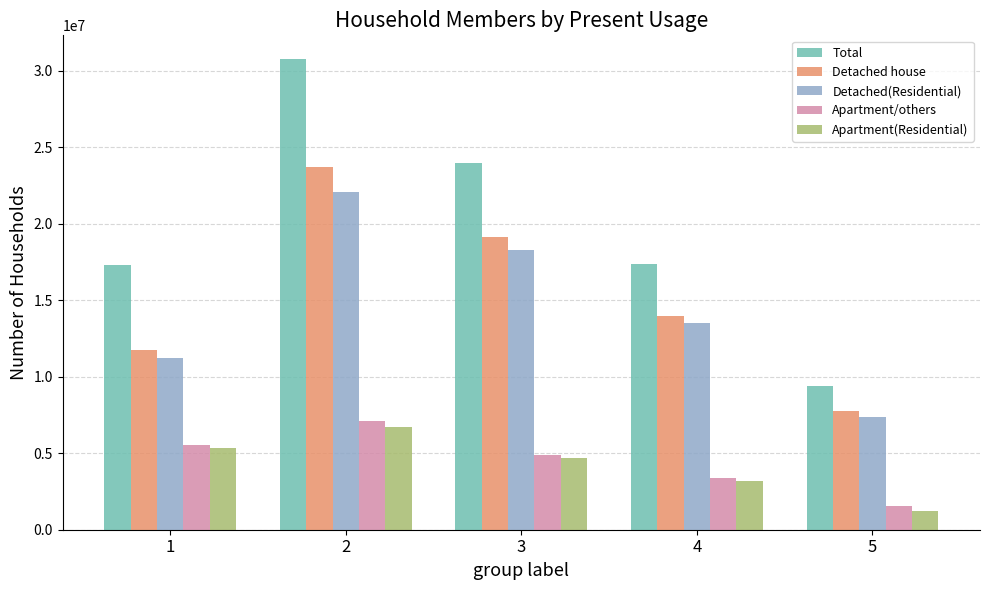

The Apartment(Residential) series shows 9769018 at 2. True or false?

False